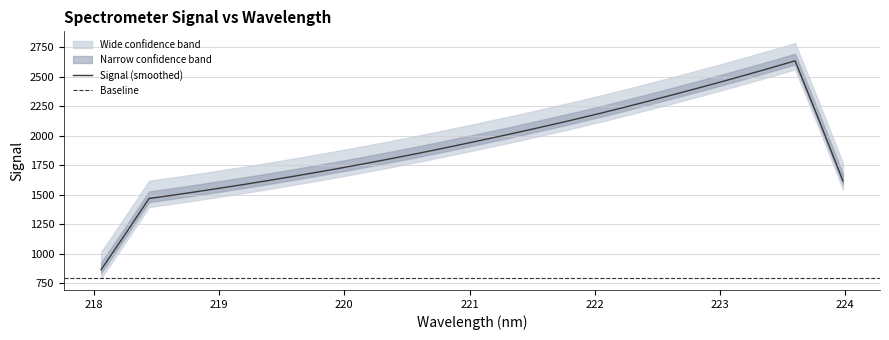

Count the number of values greater than 1967.

16